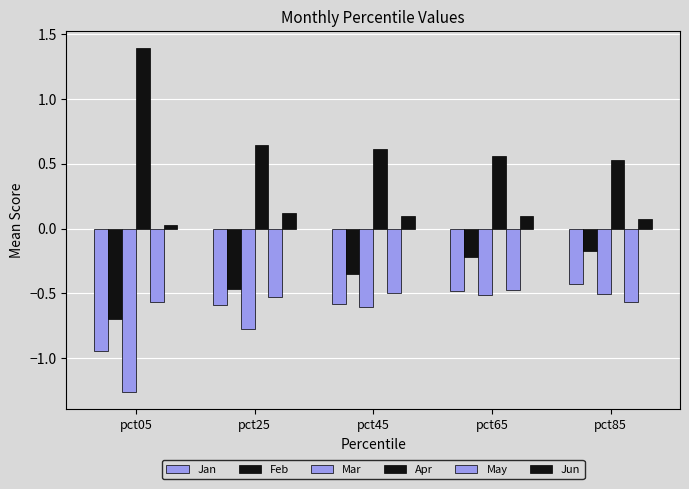

What is the difference between the maximum and minimum values in the Mar series?

0.8